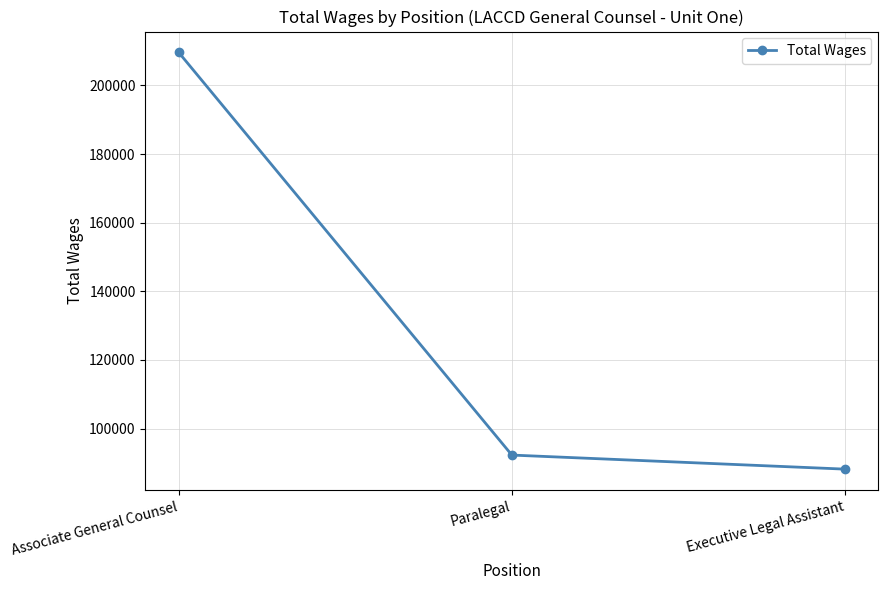

Which label corresponds to the largest value in the chart?

Associate General Counsel